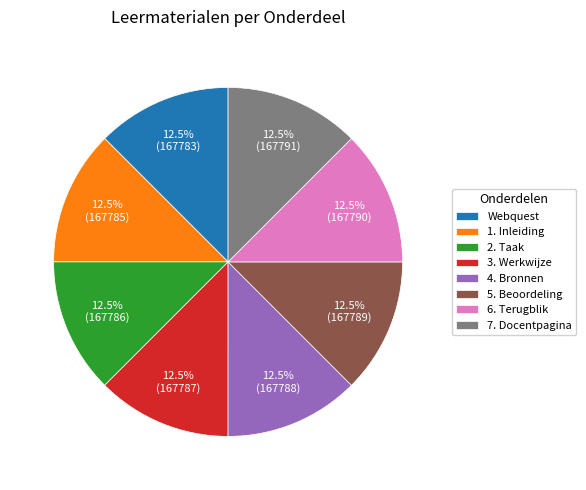

Is 1. Inleiding the majority of the pie?

No